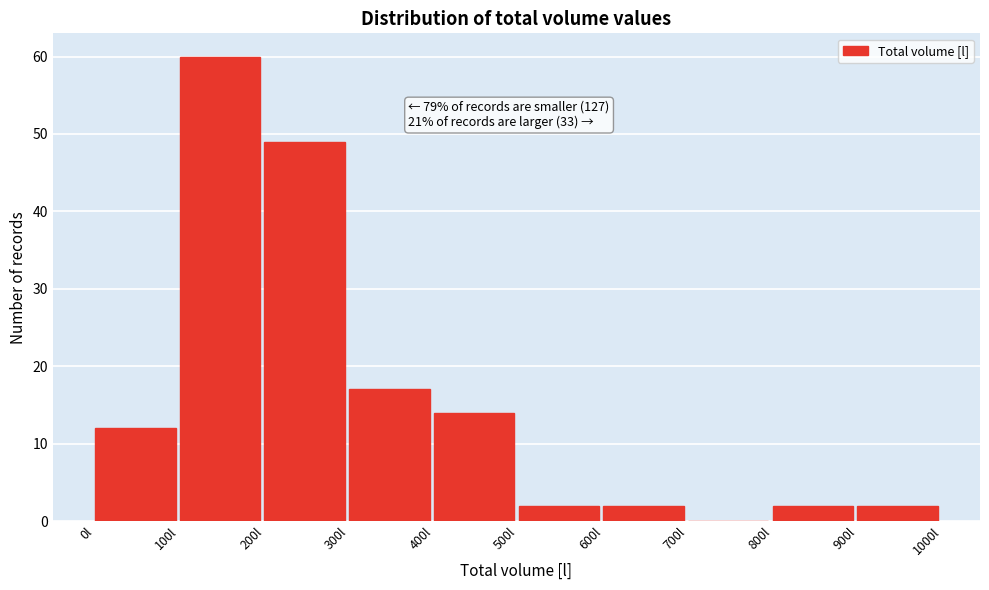

Which range on the x-axis has the tallest bar?

100 to 200